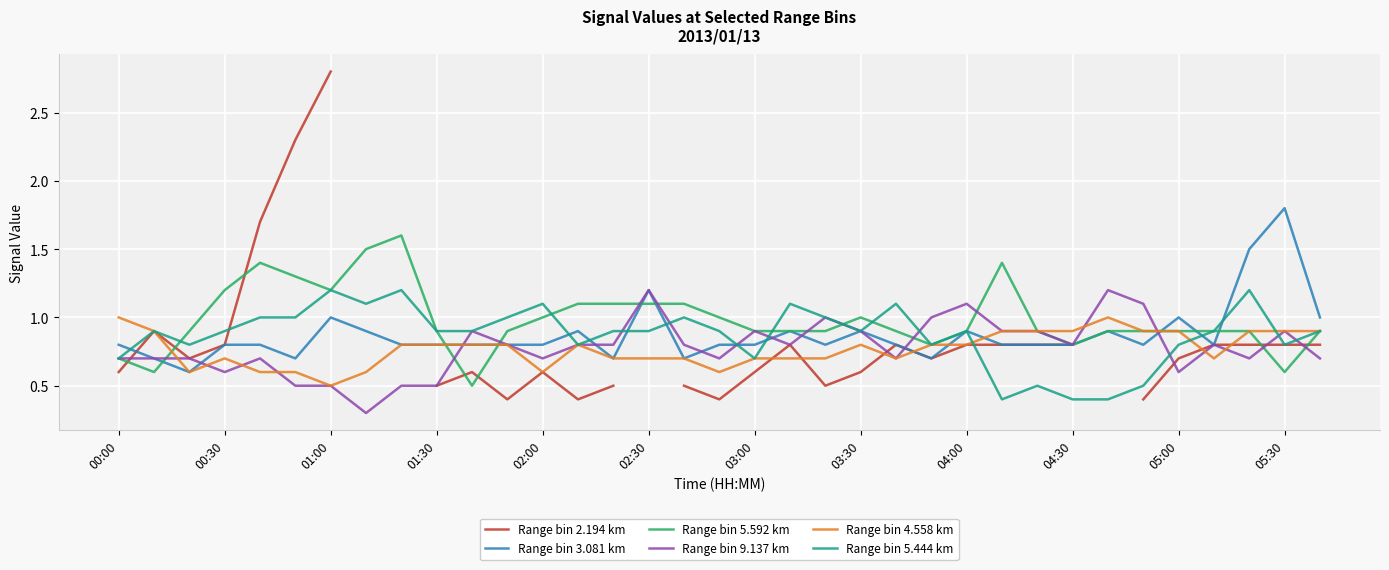

True or false: Range bin 4.558 km has a value of 0.6 at 02:00.

True